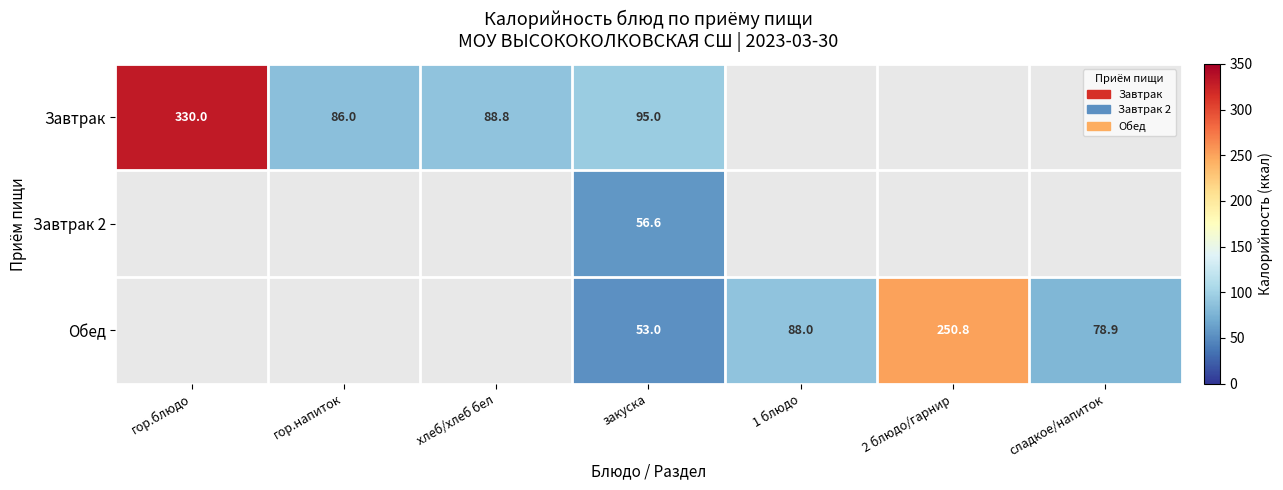

Which category has the highest value across all series?

гор.блюдо